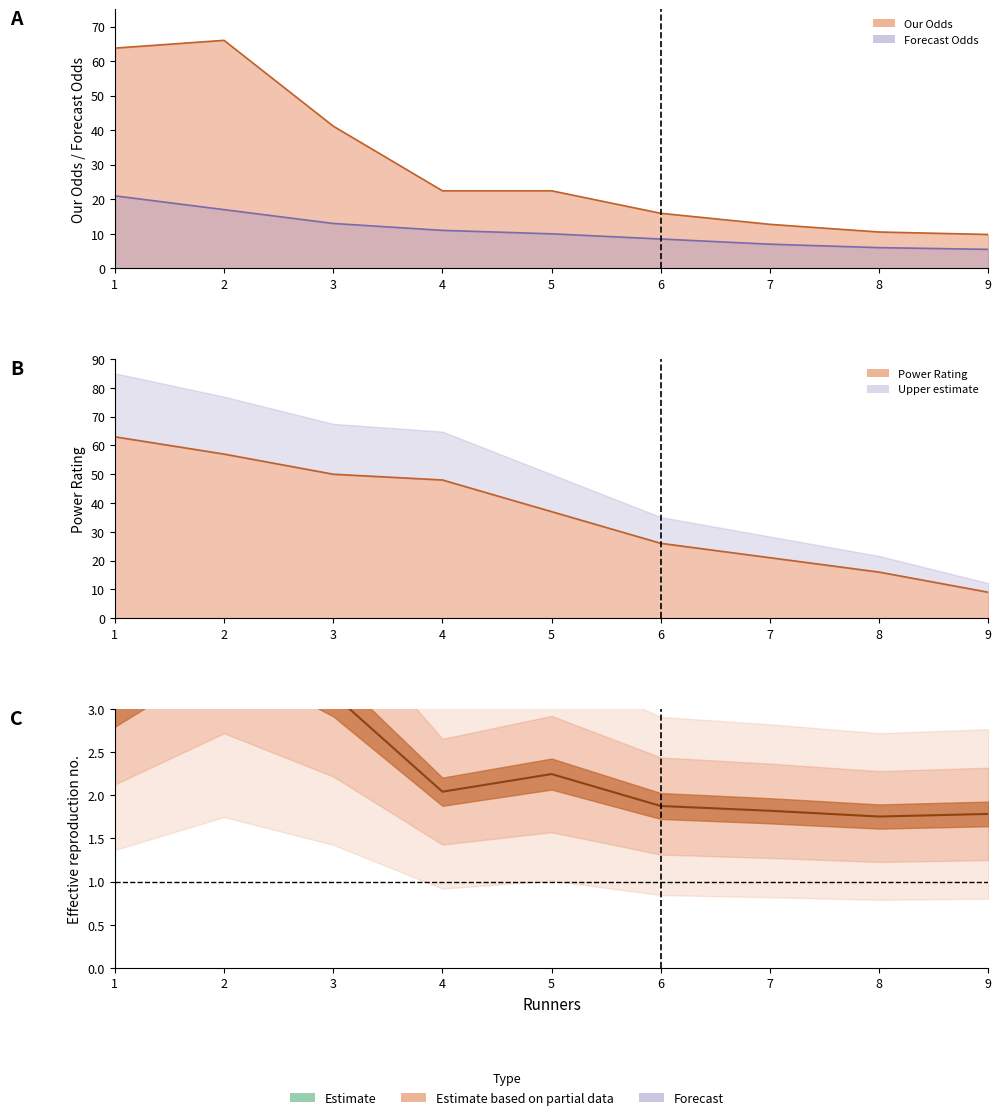

Which series ends up on top after the final intersection of Our Odds and Power Rating?

Our Odds